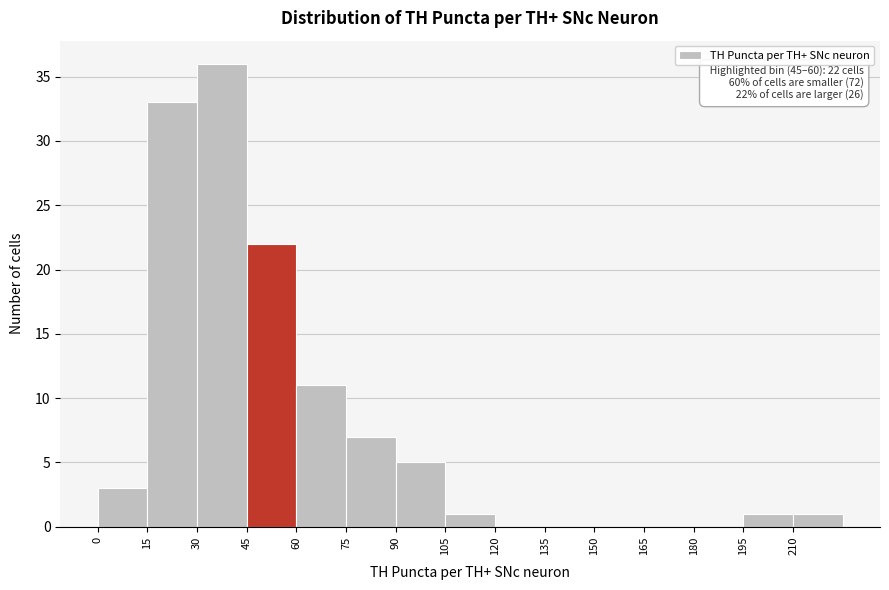

Which range on the x-axis has the tallest bar?

30 to 45